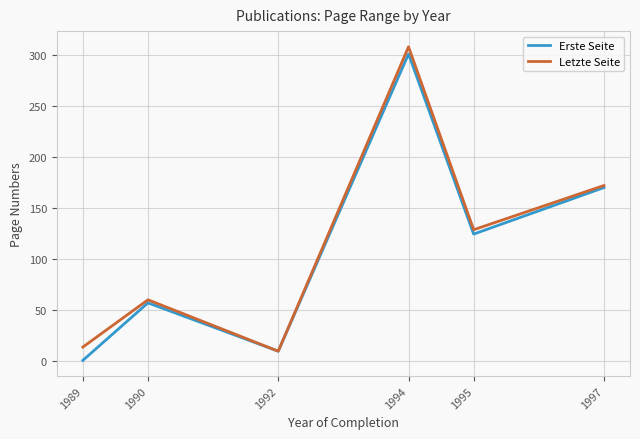

Which series changed the most between 1992 and 1995?

Letzte Seite